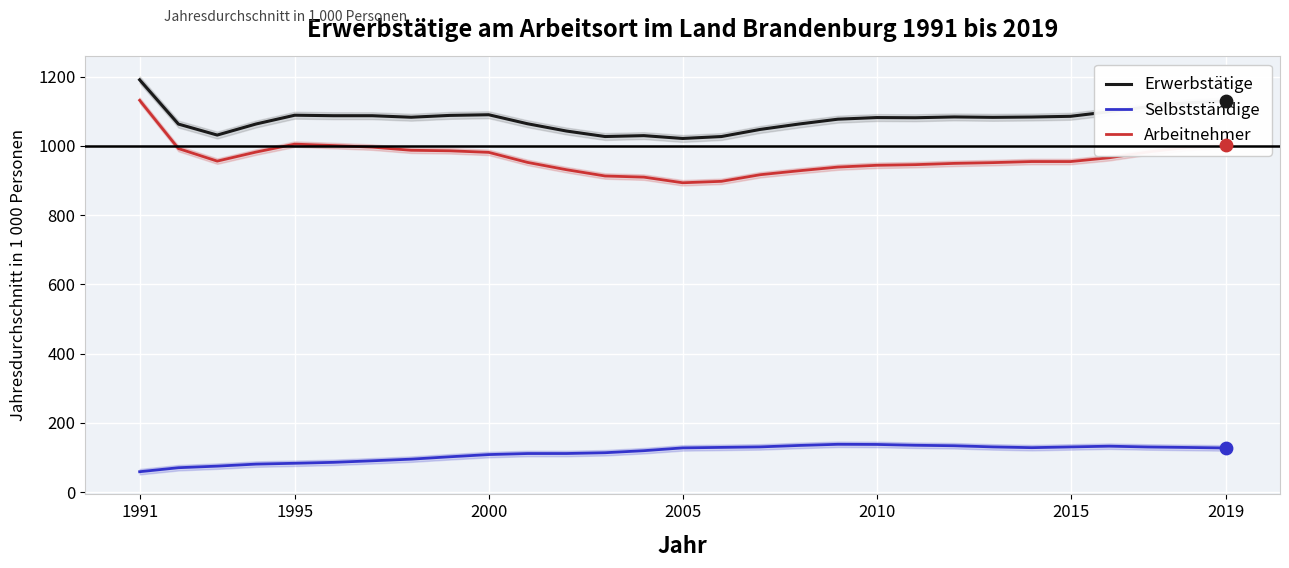

Which series has the widest spread of Y values?

Arbeitnehmer